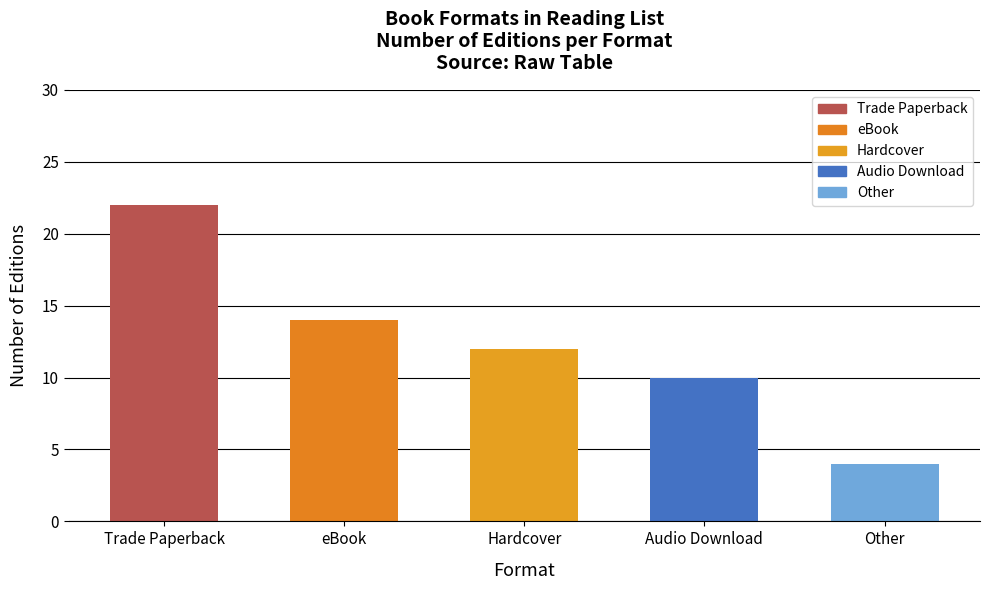

How many data points are less than 12?

2